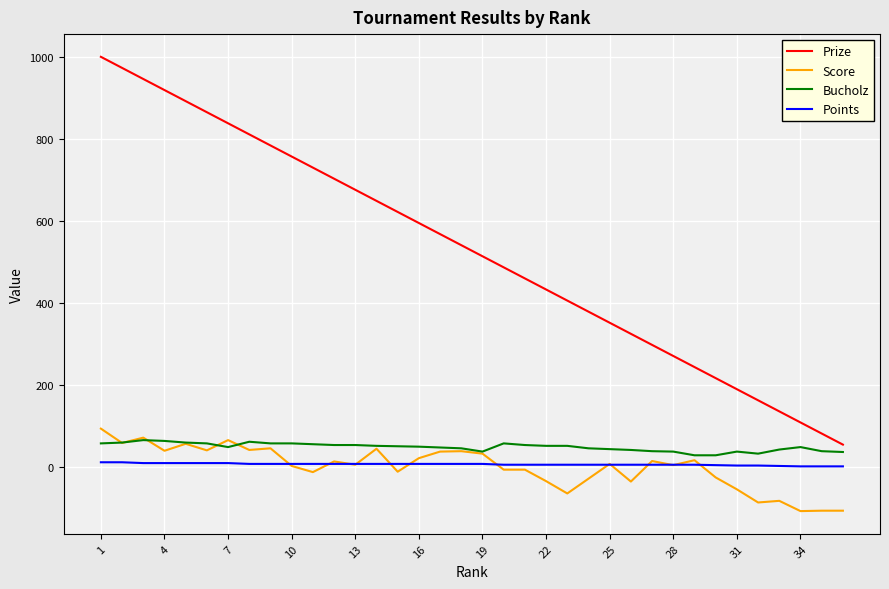

How many lines are shown in the chart?

4